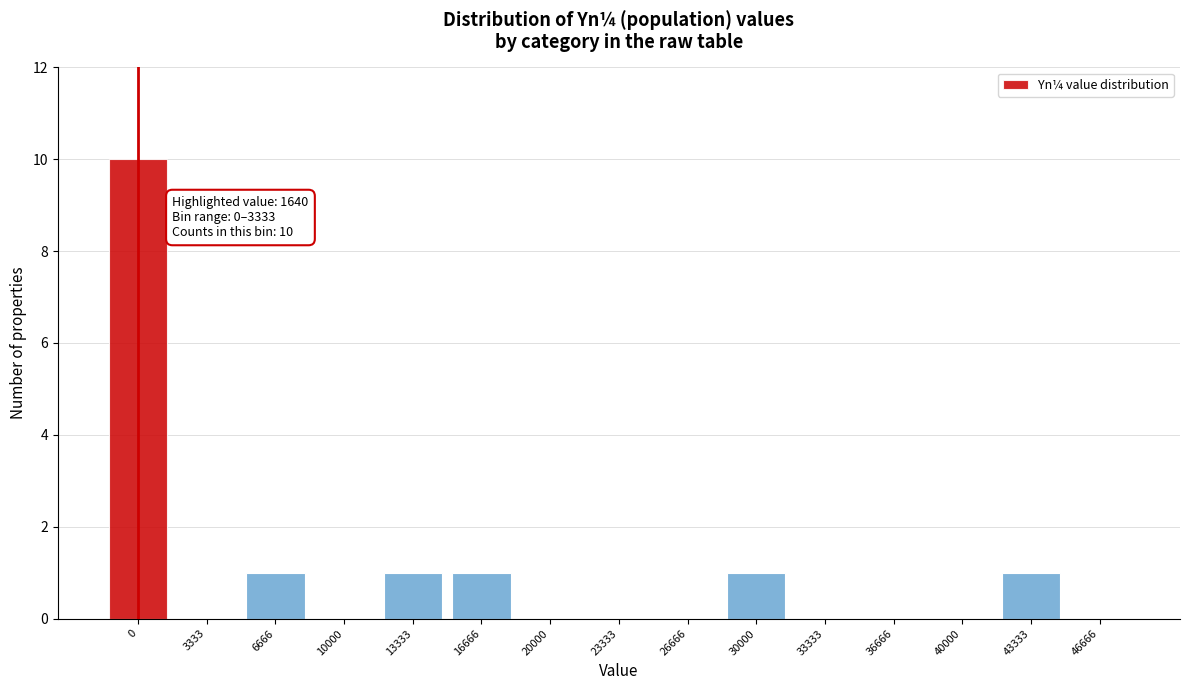

Reading right to left, extract all data points from this chart.

46666=0	43333=1	40000=0	36666=0	33333=0	30000=1	26666=0	23333=0	20000=0	16666=1	13333=1	10000=0	6666=1	3333=0	0=10